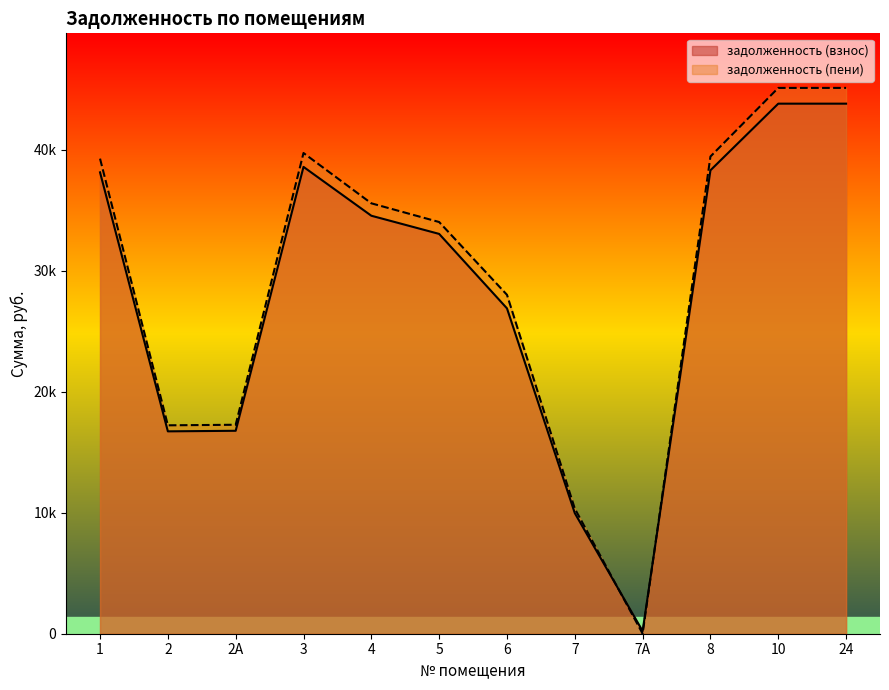

What position from the right is 2?

11